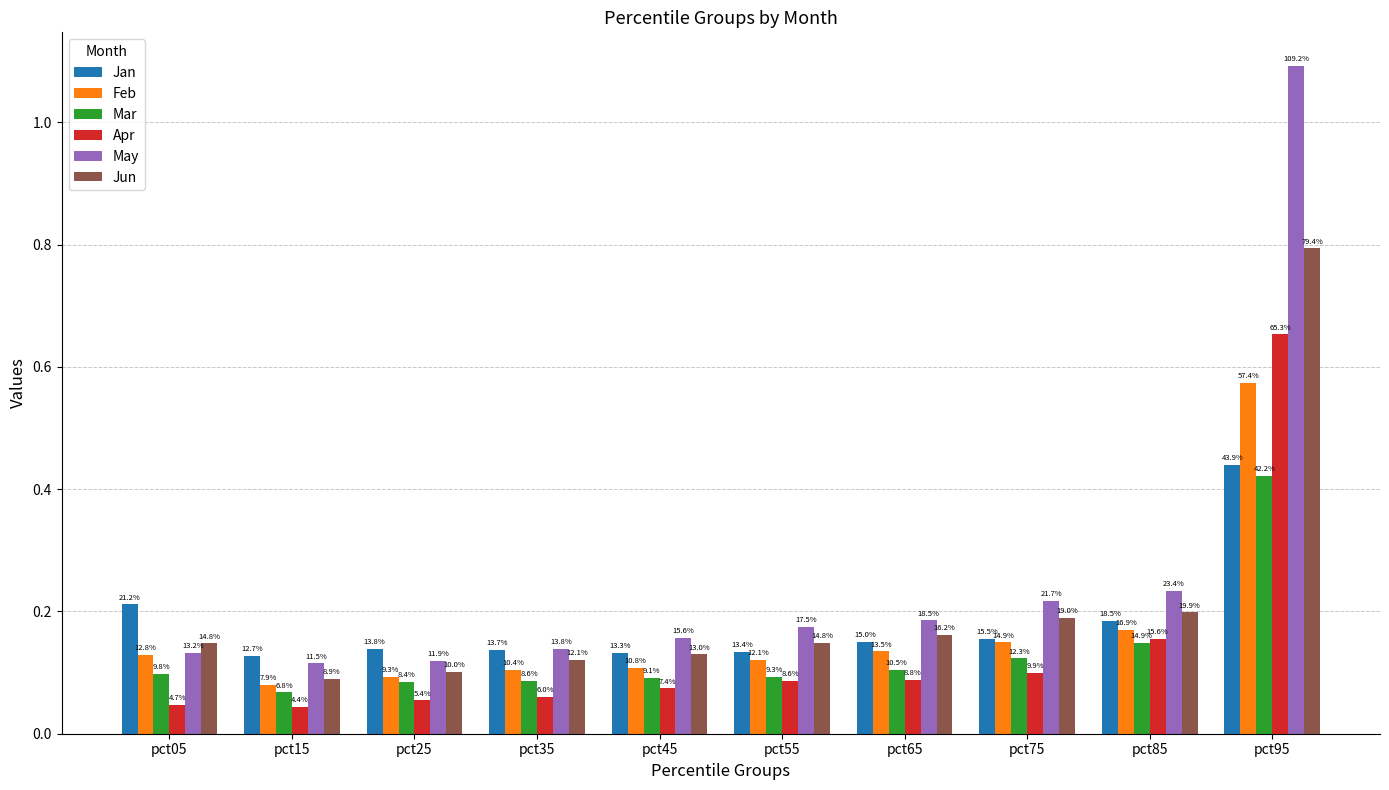

At how many categories does at least one series exceed 0?

10